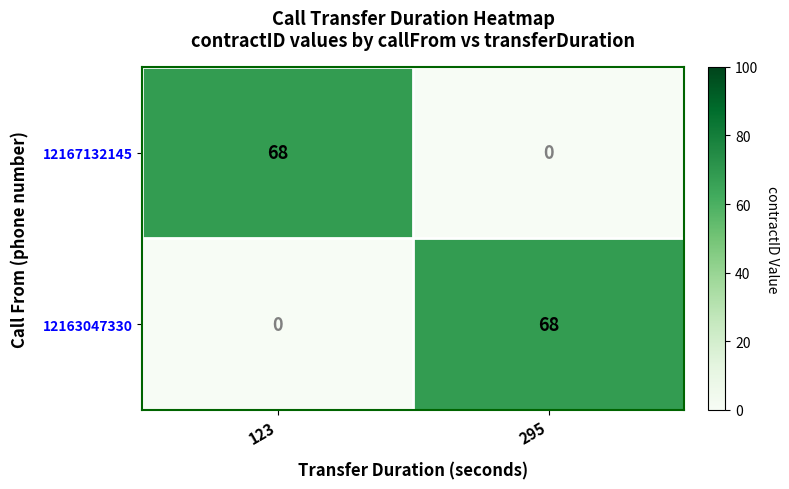

What is the approximate value of 12167132145 at 123, to the nearest 10?

70